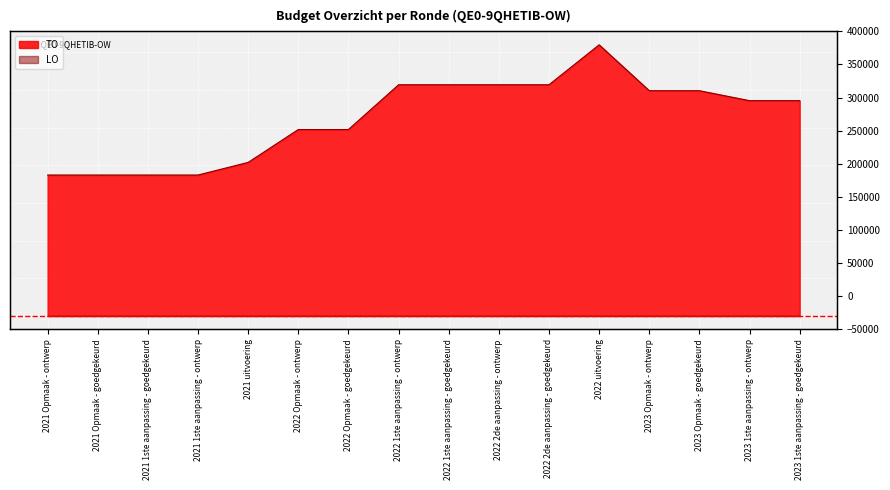

What position from the left is 2021 uitvoering?

5